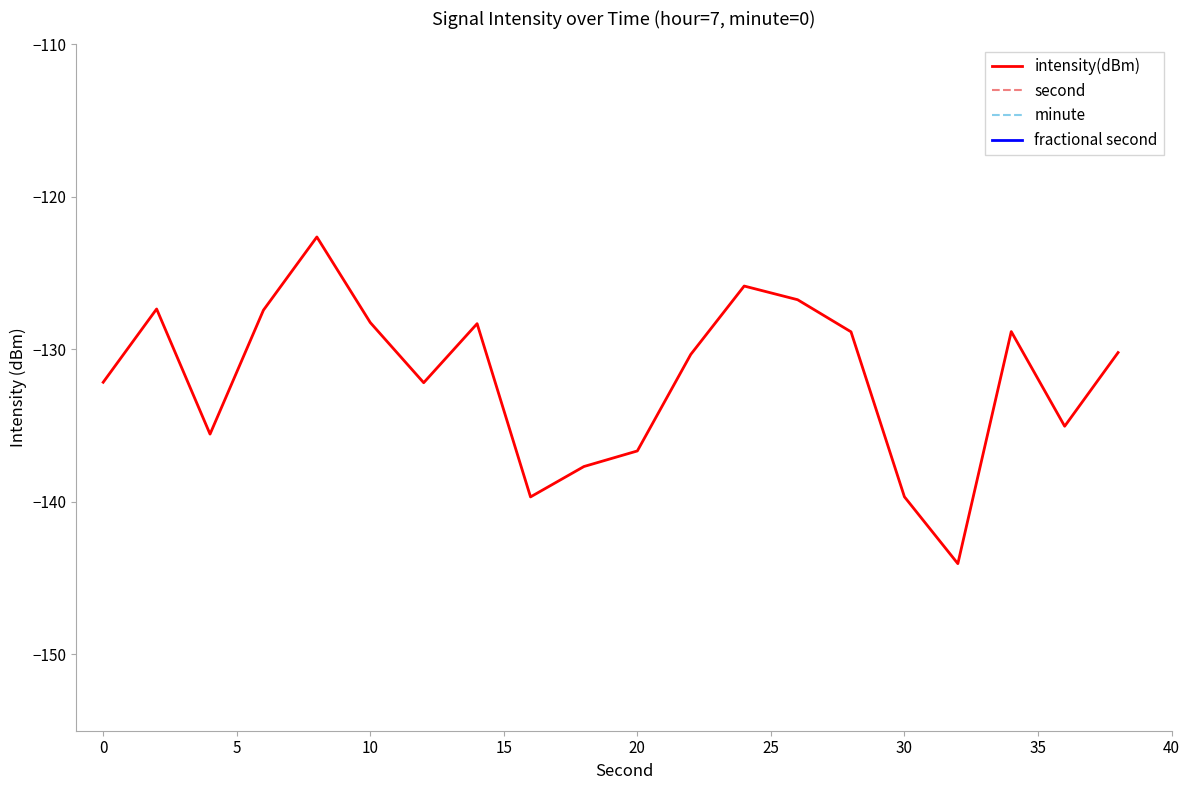

What is the greatest value displayed?

38.0